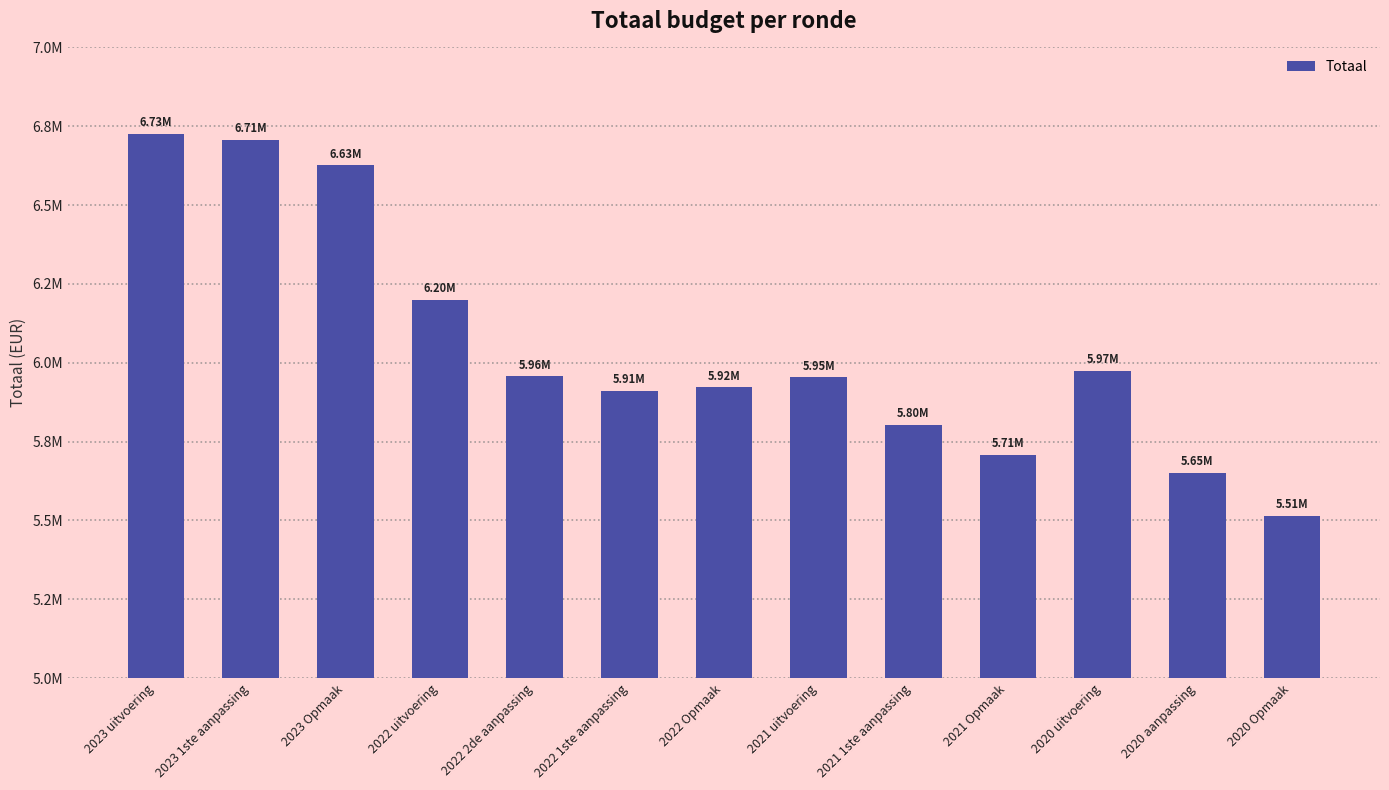

What is the sum of the values at 2021 uitvoering and 2023 1ste aanpassing?

12660210